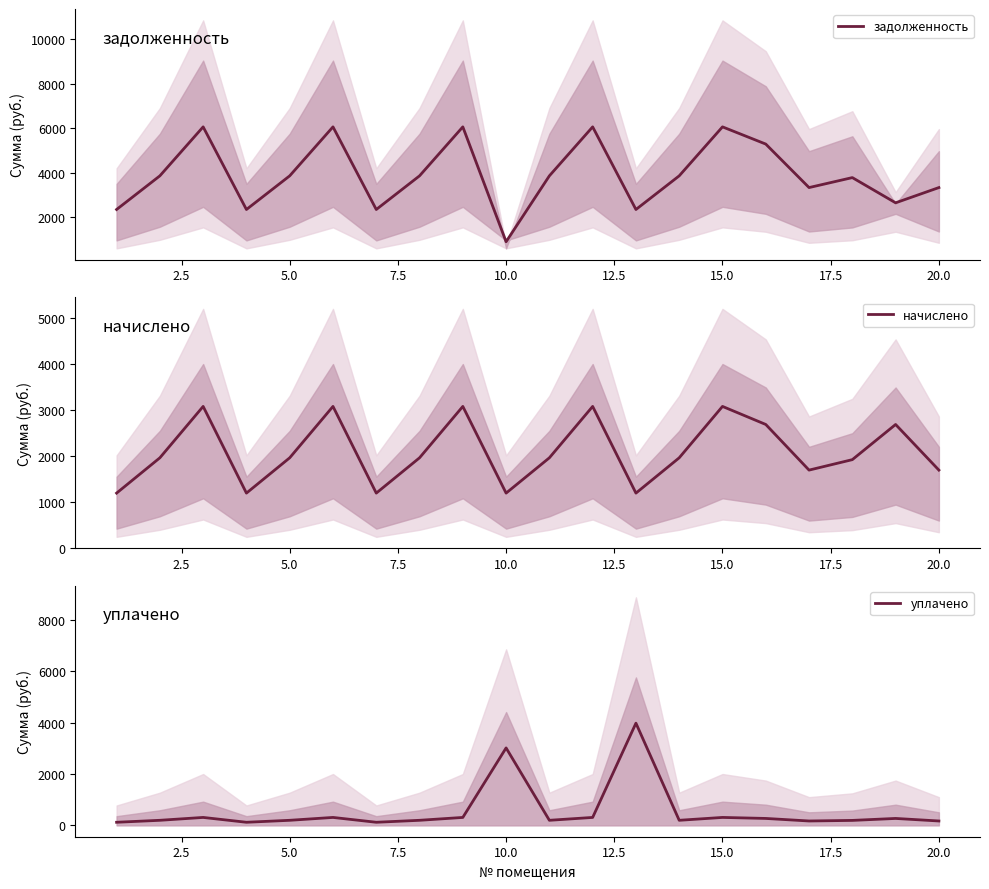

True or false: начислено and уплачено cross at least once.

True